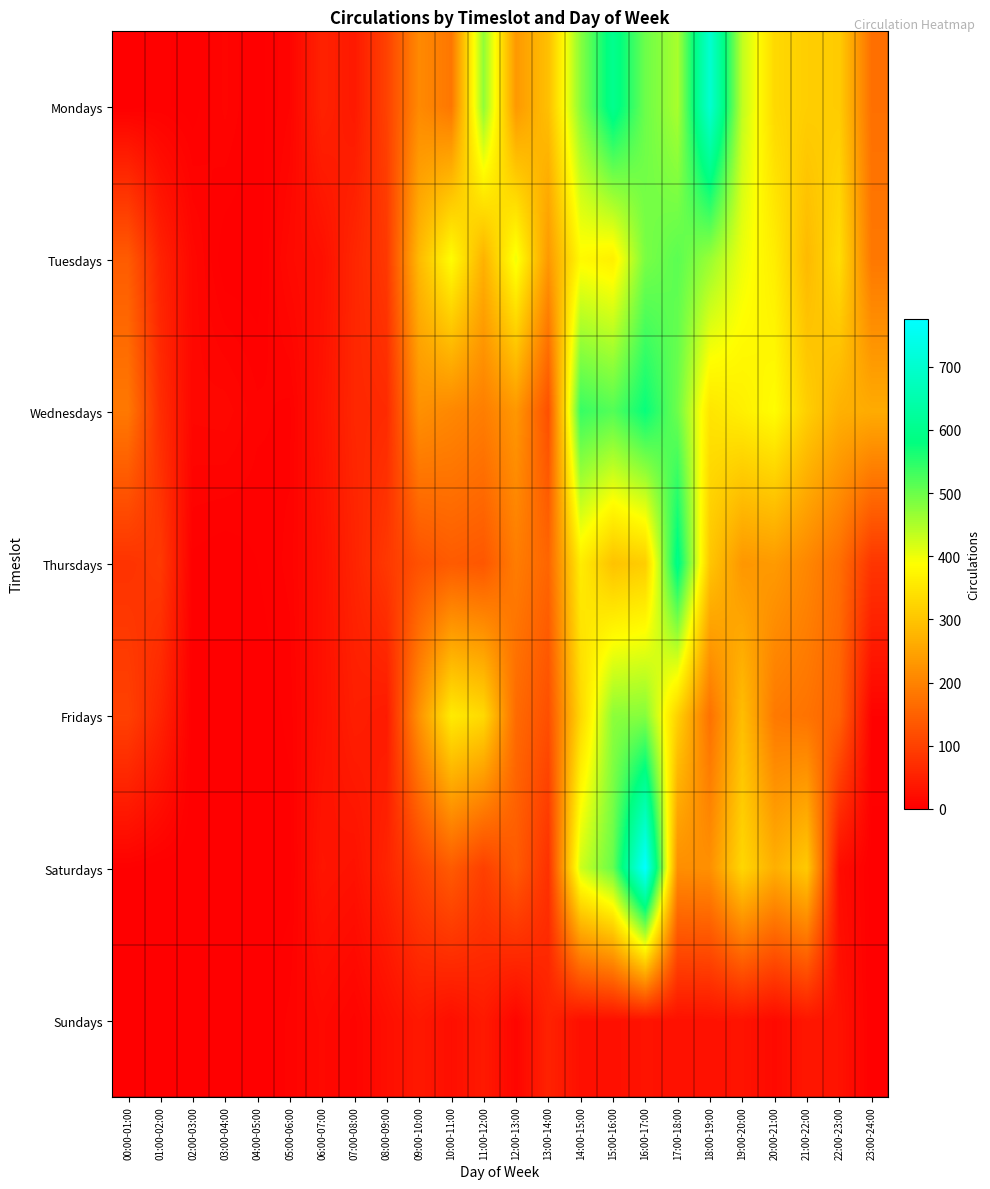

At which category is the sum across all series the highest?

16:00-17:00